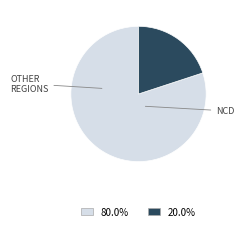

Does any single category account for the majority?

Yes